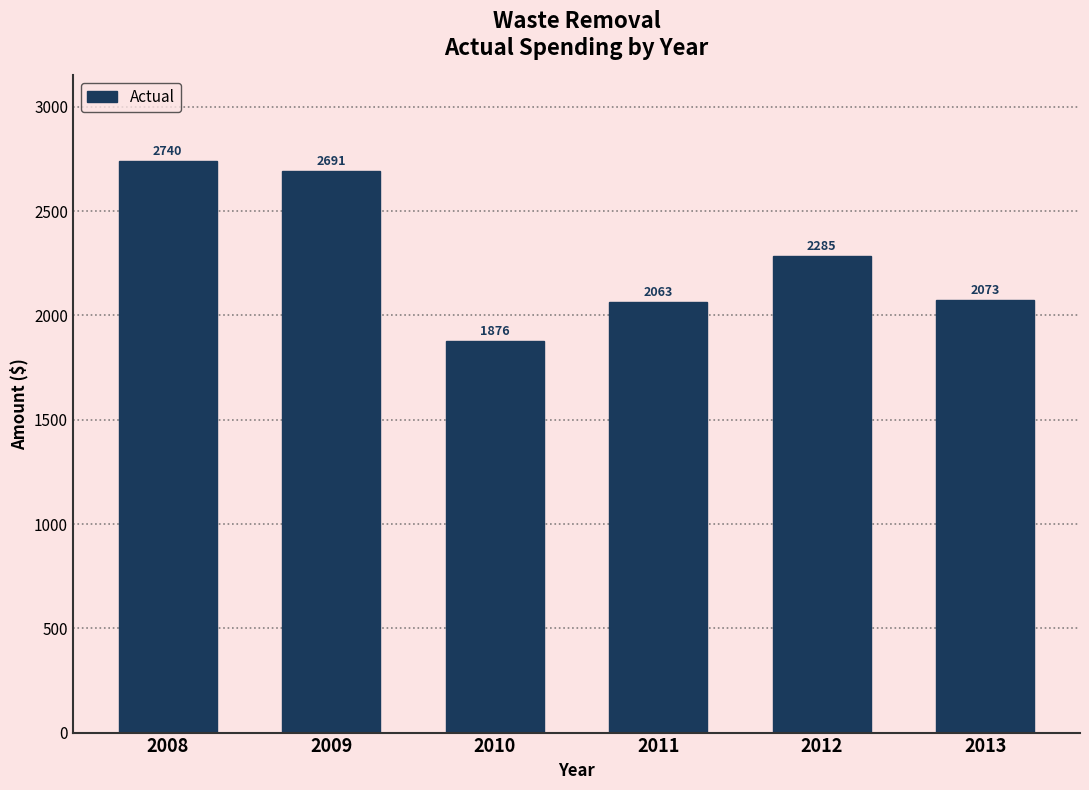

Which category has the lowest value across all series?

2010